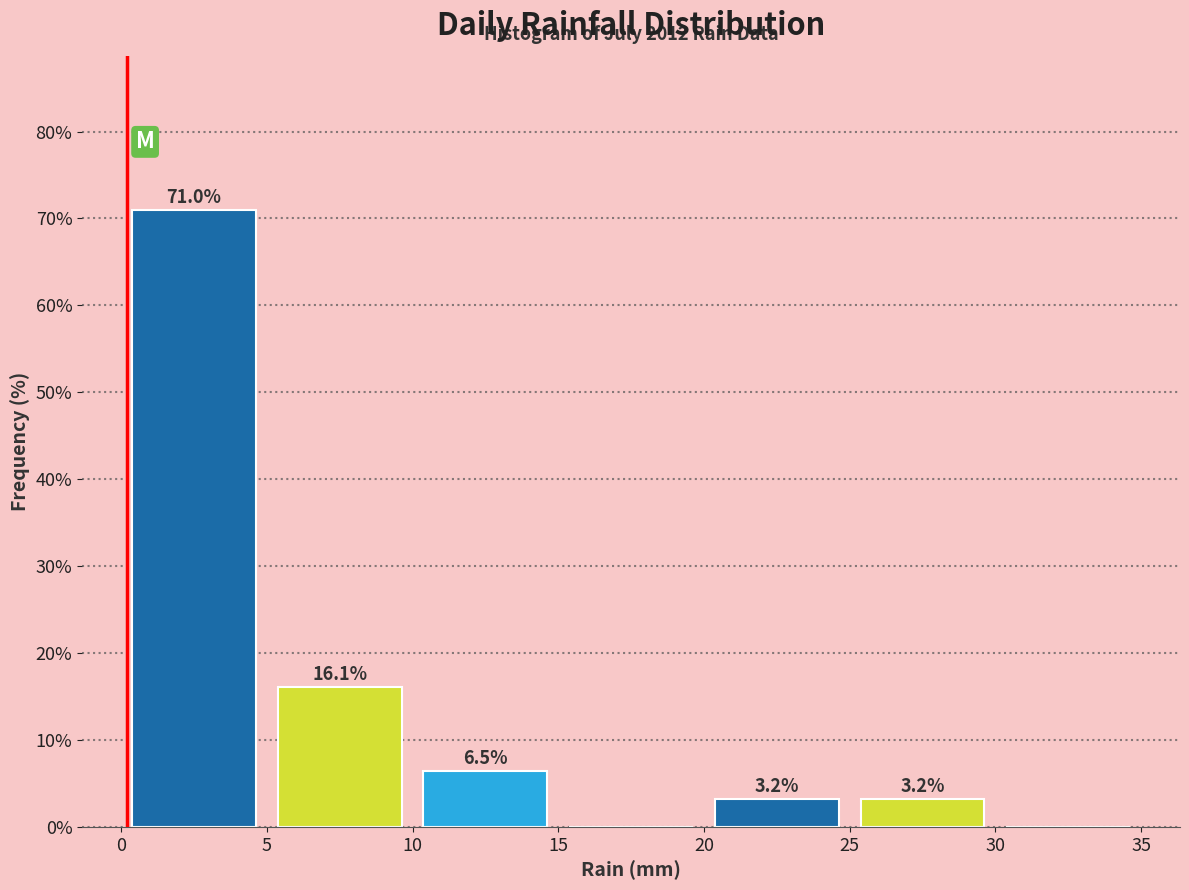

Over which range of the x-axis is the bar tallest?

0 to 5